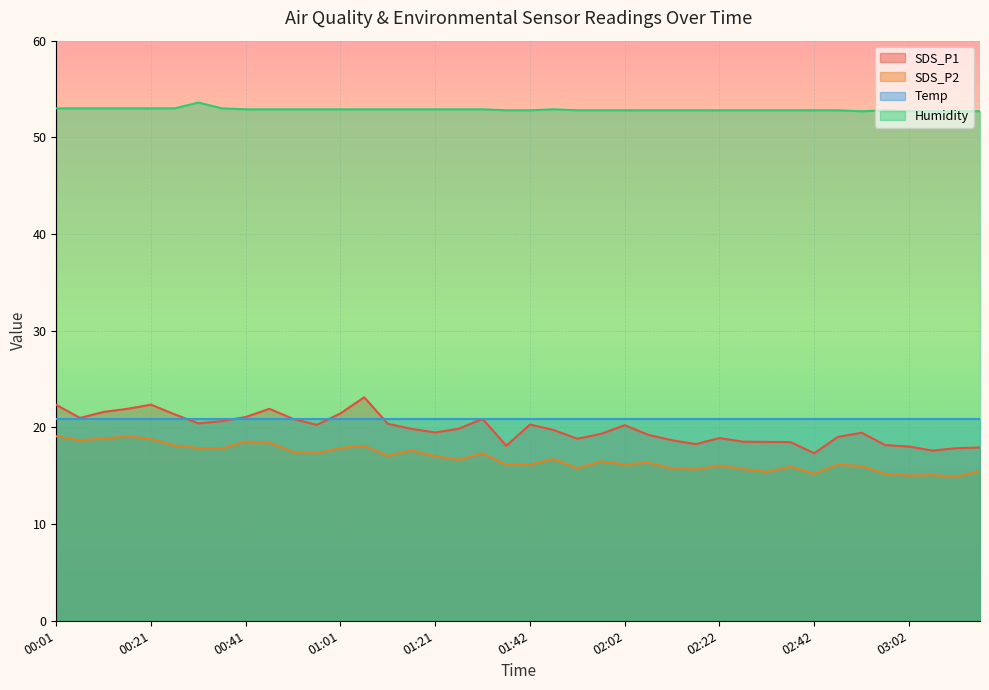

What position from the left is 01:57?

24